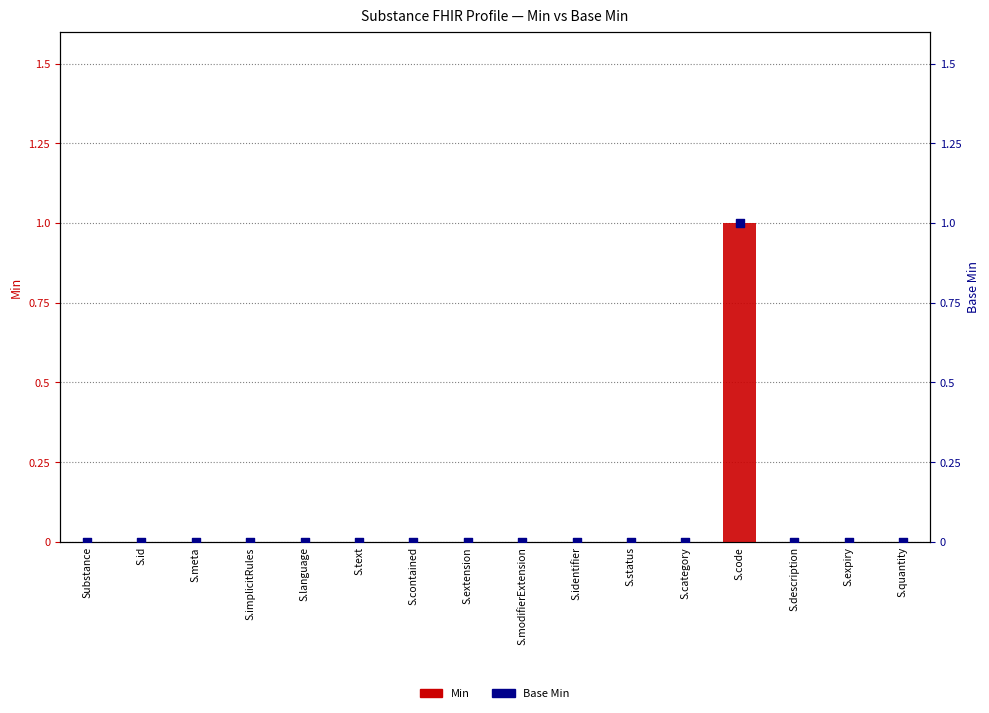

Which series contains the lowest Y value?

Min